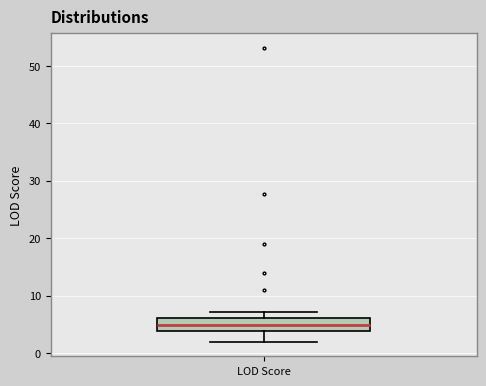

Transcribe this box plot: give where the median line is, the range the box spans, and where the two whiskers end, as read against the y-axis. The values are not printed on the chart, so give them approximately, as read against the axis.

median 5, box 4 to 6, whiskers 2 to 7